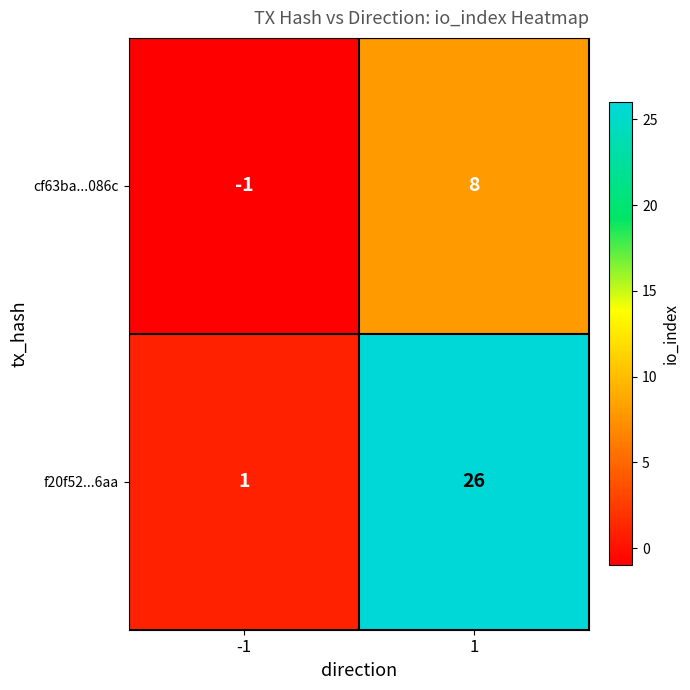

Which series has the largest total across all categories?

f20f52...6aa